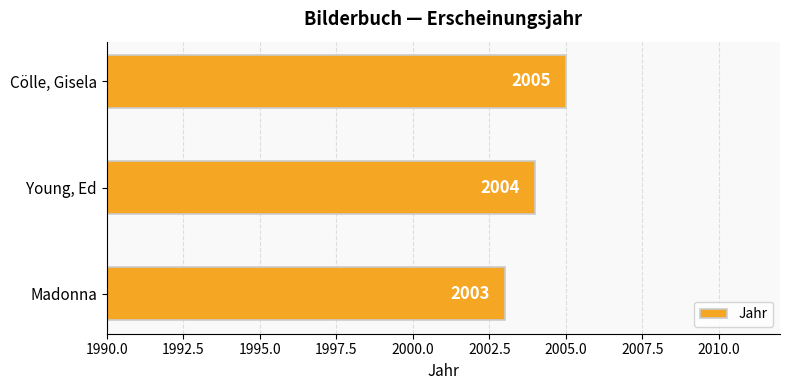

The chart shows a value of 2636 at Cölle, Gisela. True or false?

False